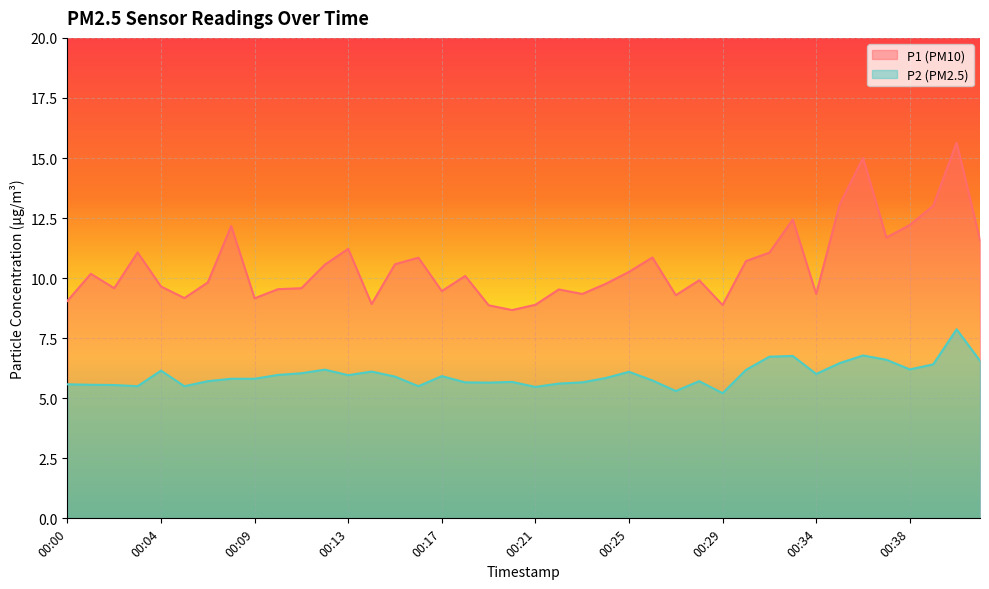

Does the chart display data point markers on the line(s)?

No